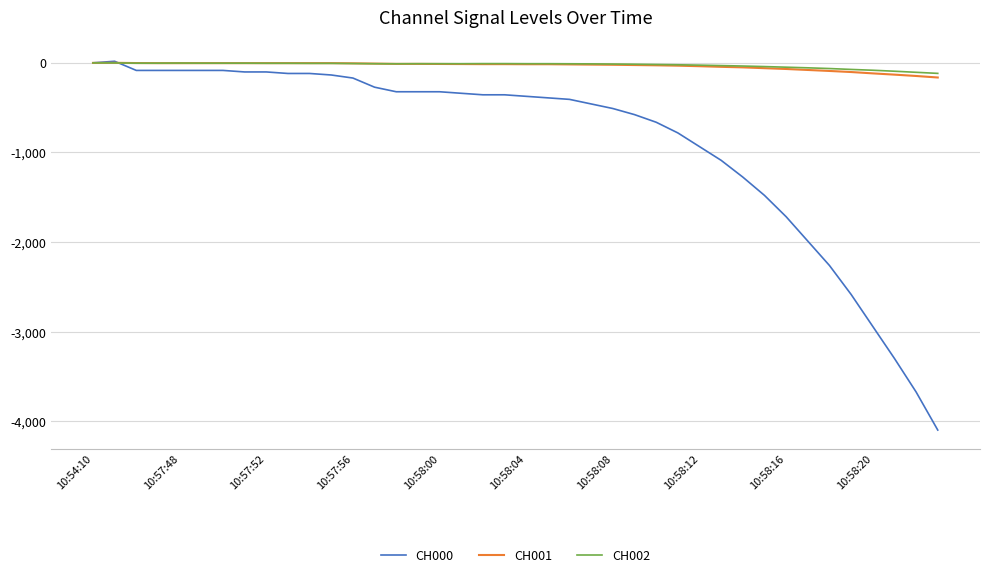

What are all the series names shown in the legend?

CH000, CH001, CH002